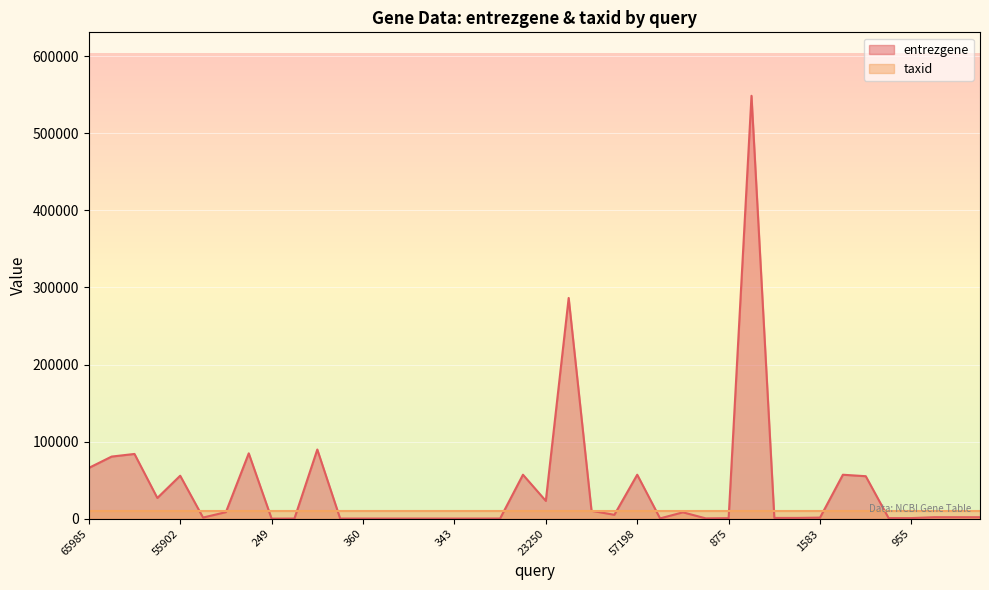

What is the label of the 9th point from the left?

249